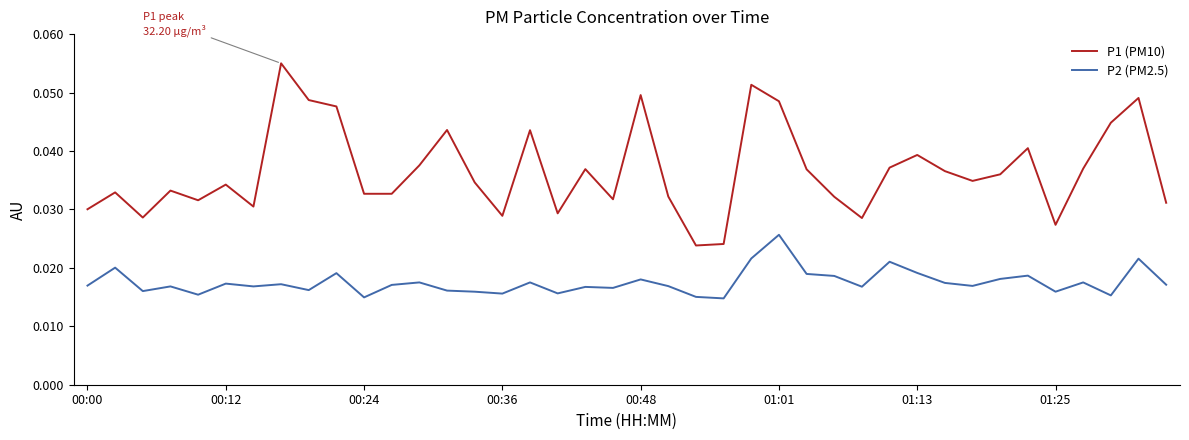

How many distinct data groups are displayed?

2